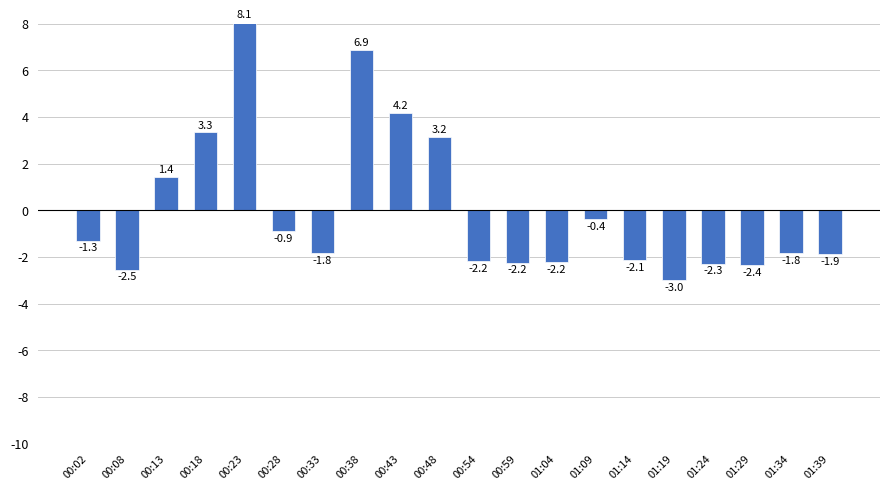

At which category does the chart reach its minimum across all series?

01:19